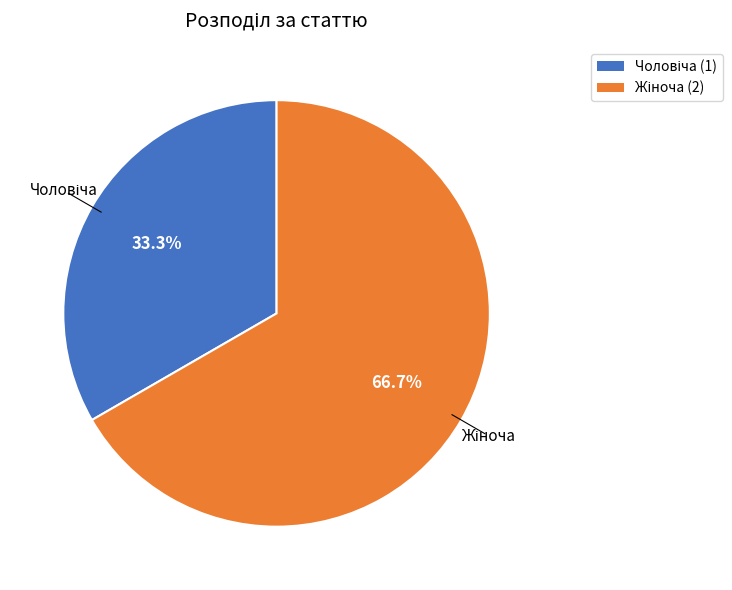

Is there any slice that represents more than half of the pie?

Yes